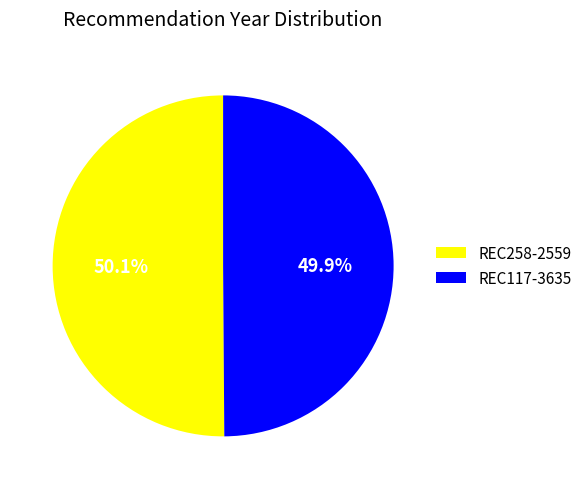

Approximately how many times larger is the value at REC117-3635 compared to REC258-2559?

1.0